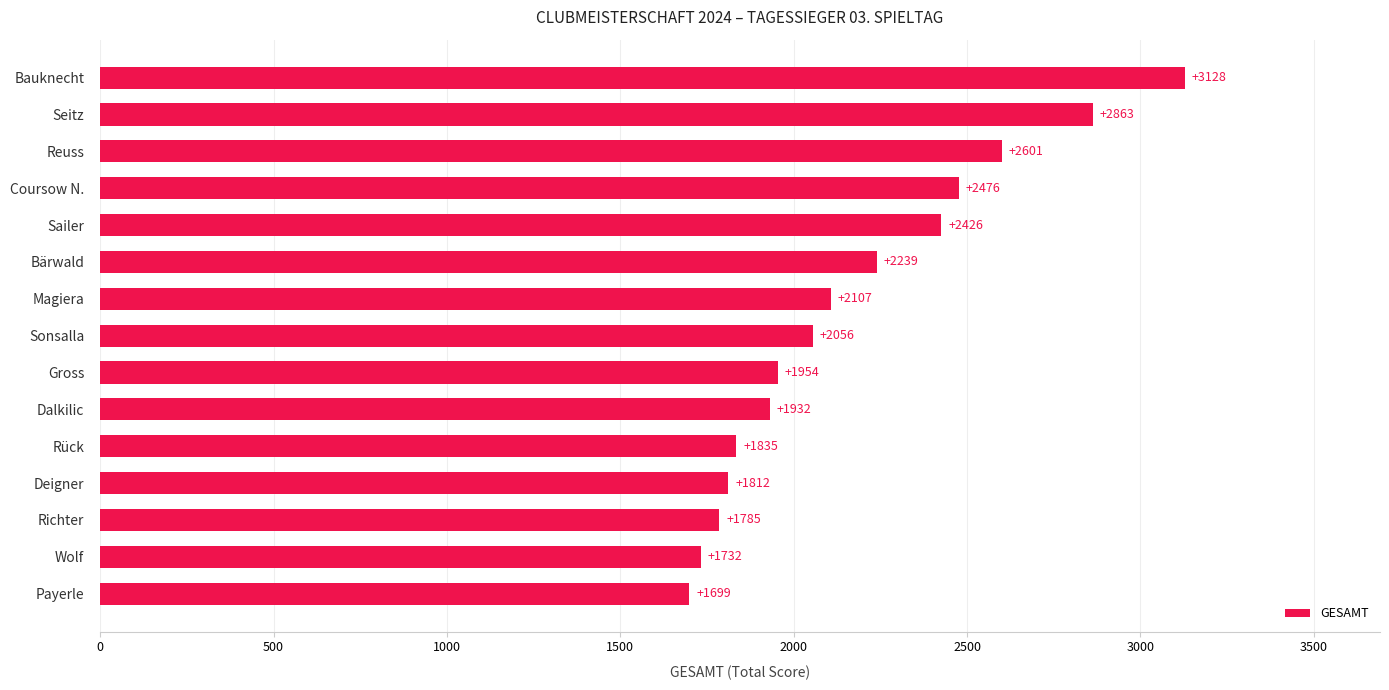

Approximately how many times larger is the value at Deigner compared to Payerle?

1.1